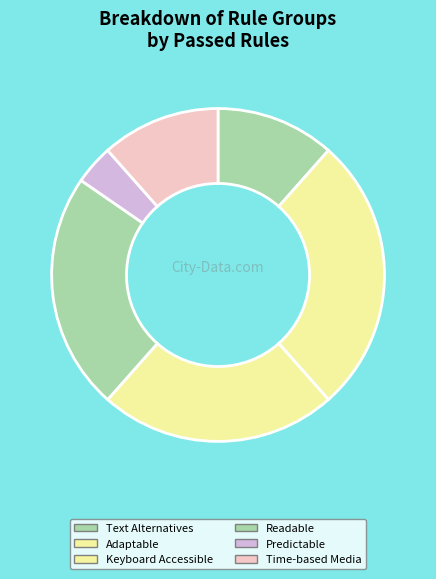

Which slice is the largest?

Adaptable